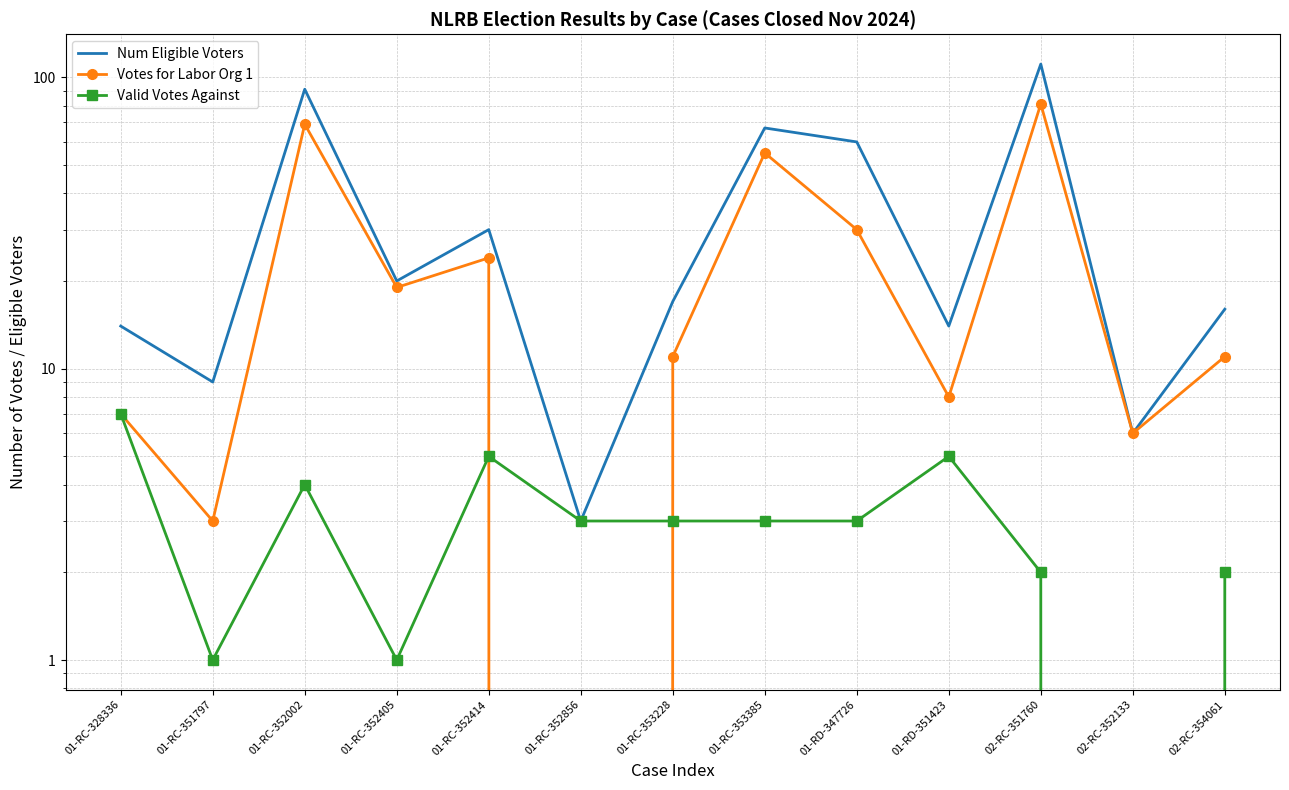

Which category has the highest value in the Valid Votes Against series?

01-RC-328336